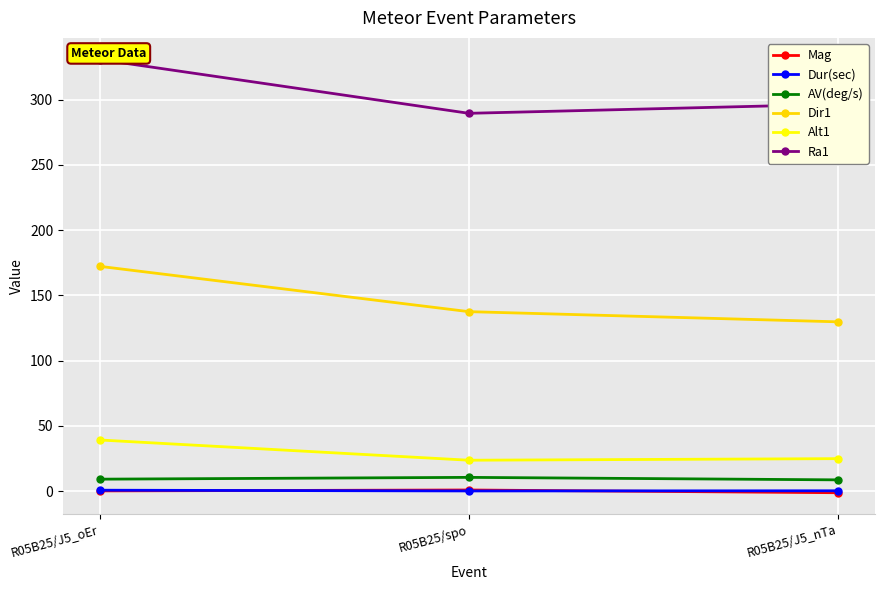

List the series in order of their peak value, lowest first.

Dur(sec), Mag, AV(deg/s), Alt1, Dir1, Ra1